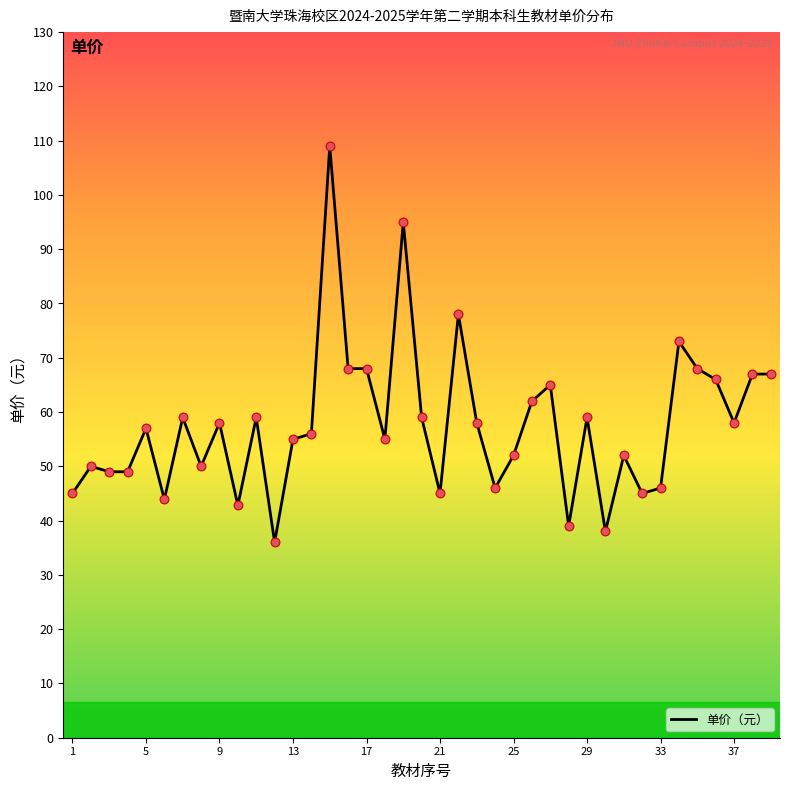

What is the greatest value displayed?

109.0